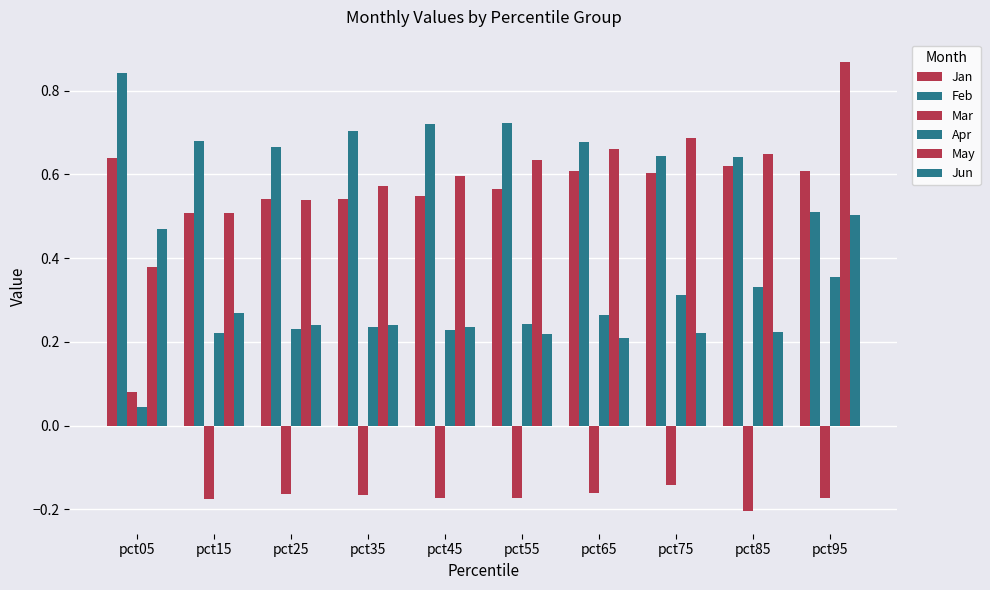

Does the chart contain any negative values?

Yes